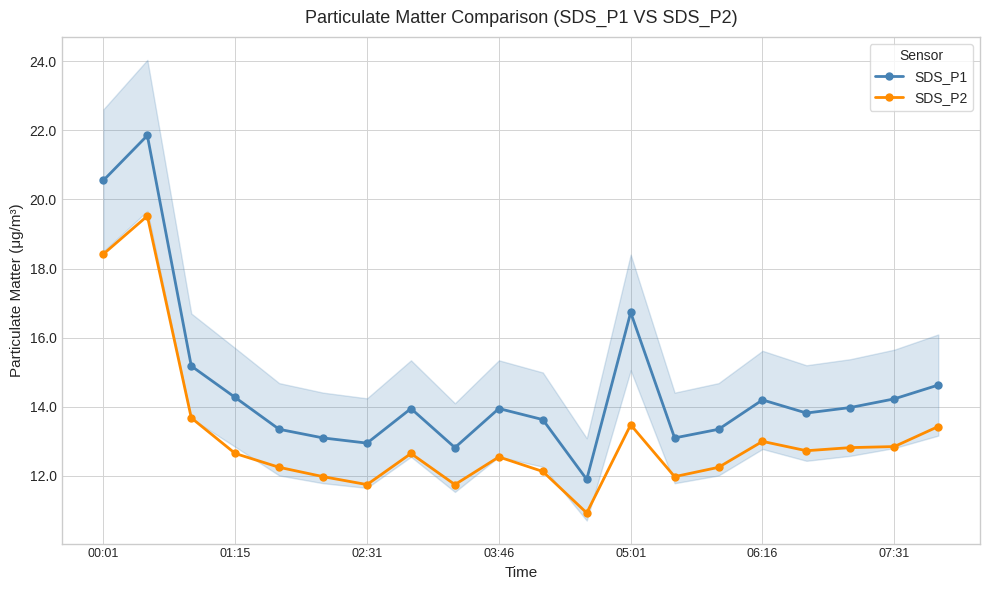

Reading right to left, extract all data points from this chart.

SDS_P1: 14.6	14.2	14.0	13.8	14.2	13.3	13.1	16.7	11.9	13.6	13.9	12.8	13.9	12.9	13.1	13.3	14.3	15.2	21.9	20.6
SDS_P2: 13.4	12.8	12.8	12.7	13.0	12.2	12.0	13.5	10.9	12.1	12.6	11.8	12.7	11.8	12.0	12.2	12.7	13.7	19.5	18.4